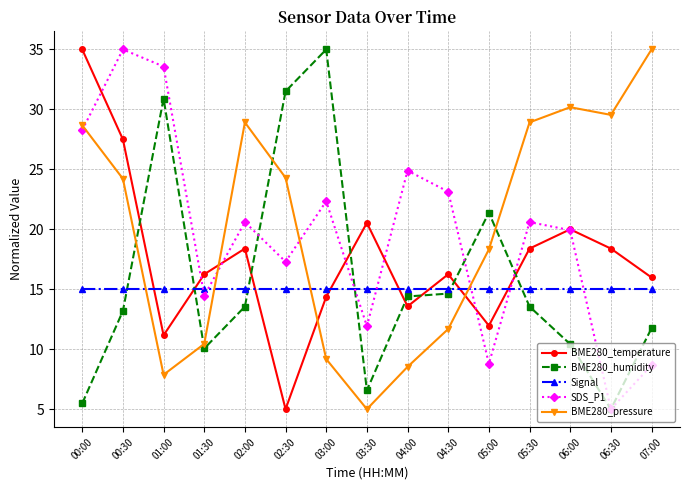

What are all the series names shown in the legend?

BME280_temperature, BME280_humidity, Signal, SDS_P1, BME280_pressure